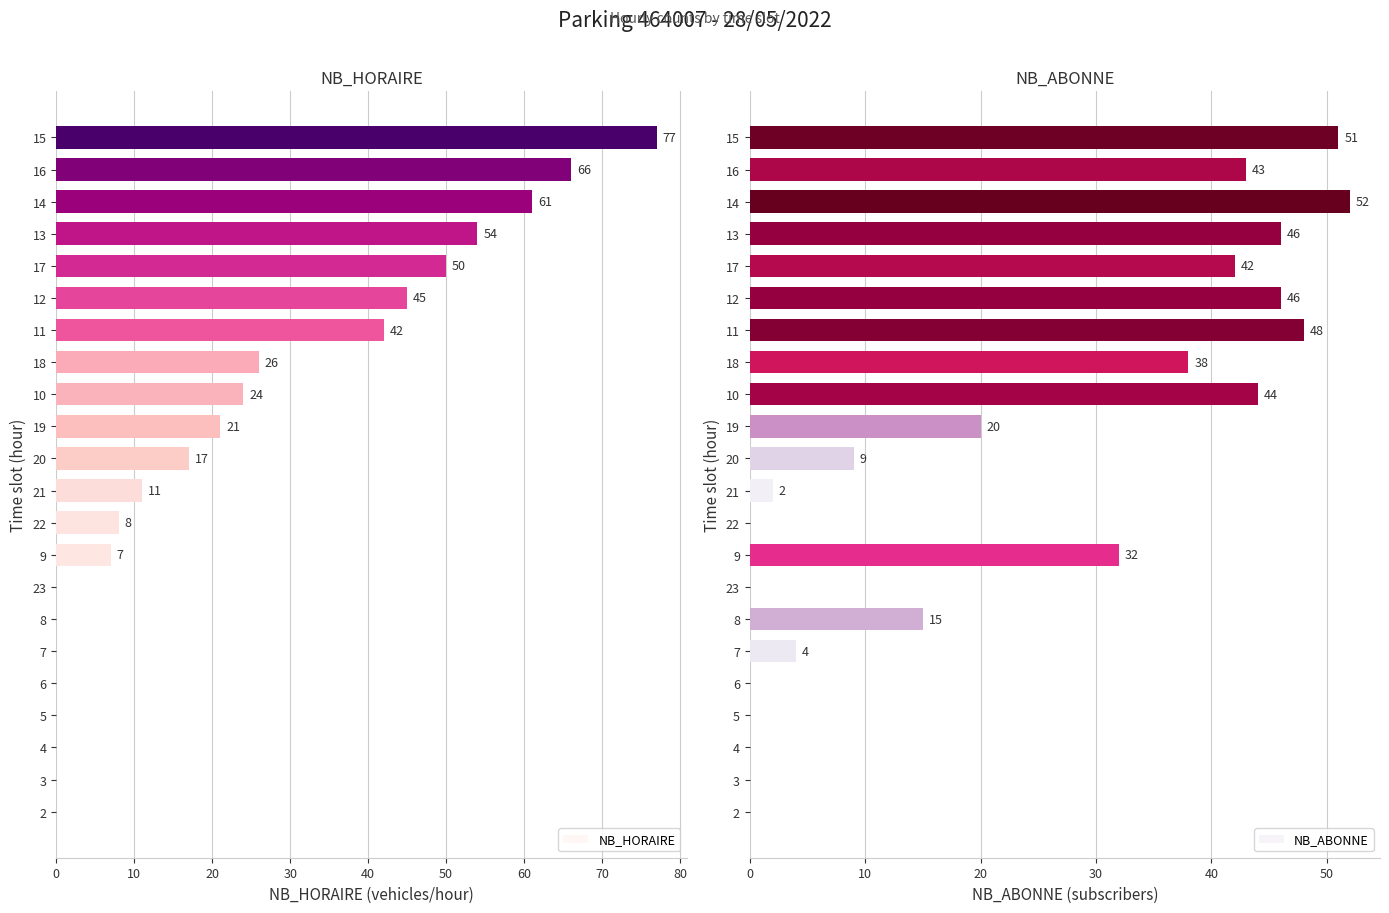

The NB_ABONNE series shows 0 at 3. True or false?

True